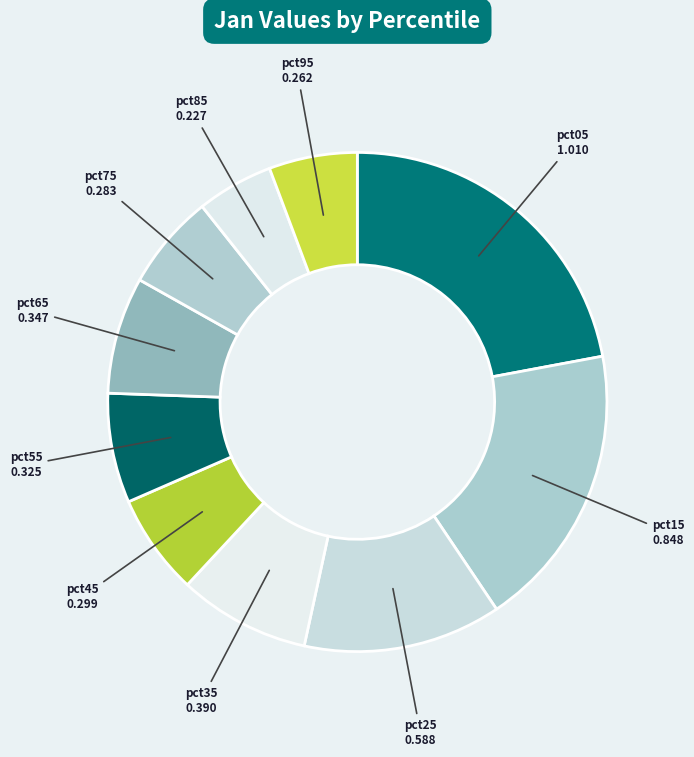

Do pct95 and pct15 together represent more than half of the pie?

No